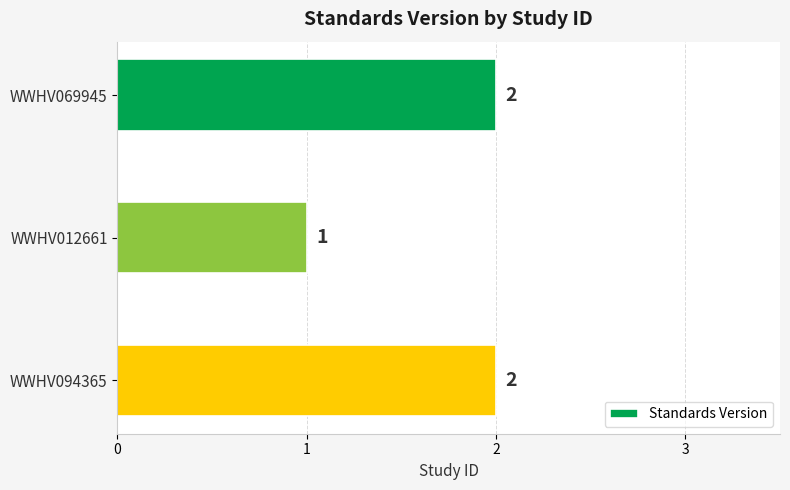

Approximately how many times larger is the value at WWHV012661 compared to WWHV069945?

0.5